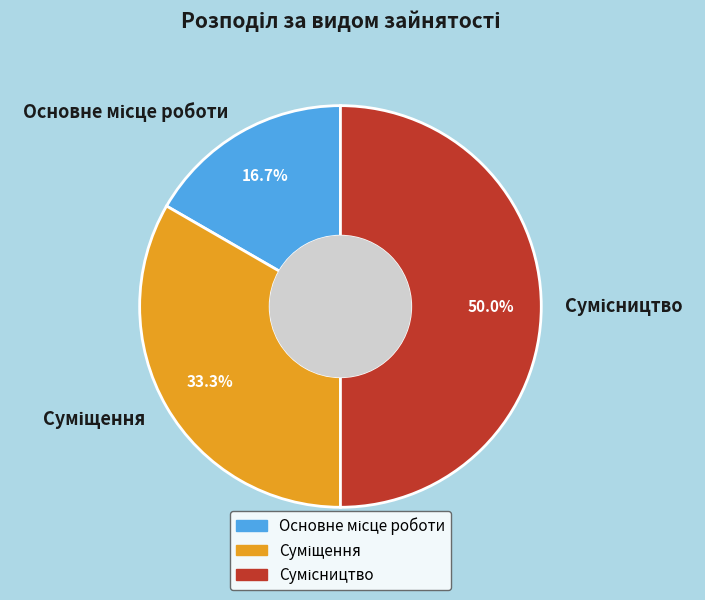

The Сумісництво slice represents 50% of the pie. True or false?

True